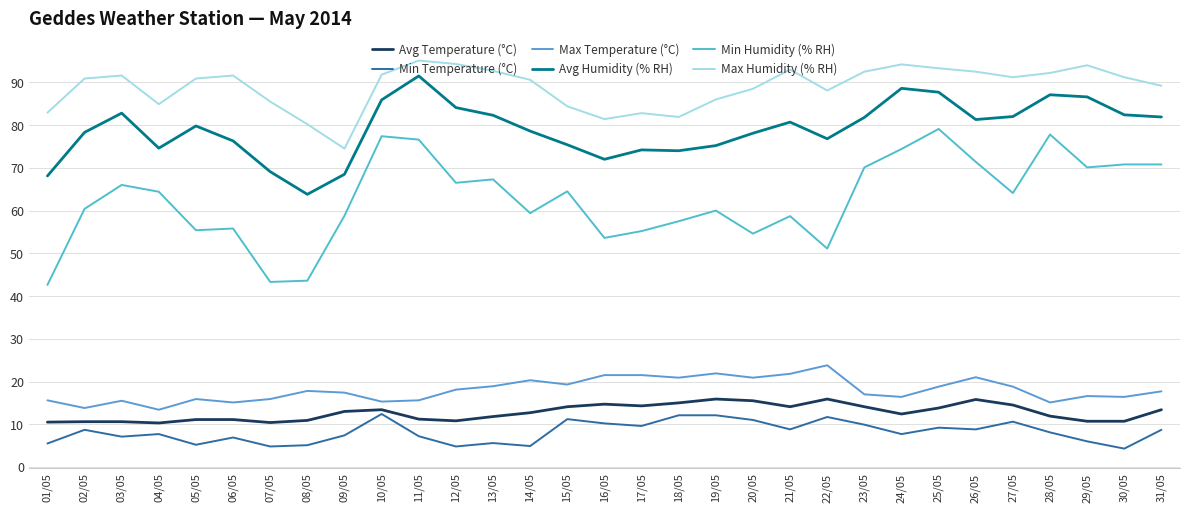

True or false: Avg Humidity (% RH) and Max Temperature (°C) cross at least once.

False